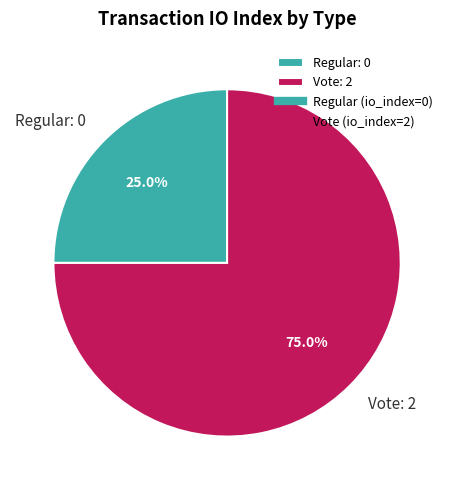

Rank the categories by value from highest to lowest.

Vote, Regular